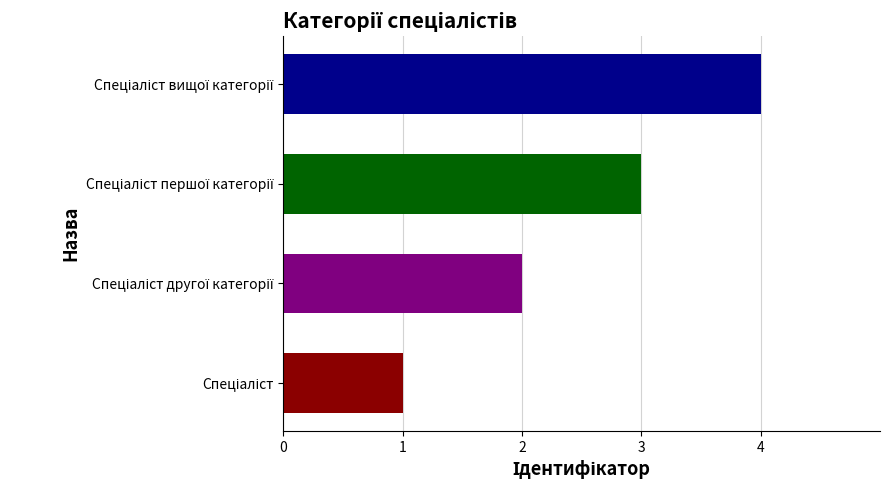

What is the difference between the maximum and minimum values?

3